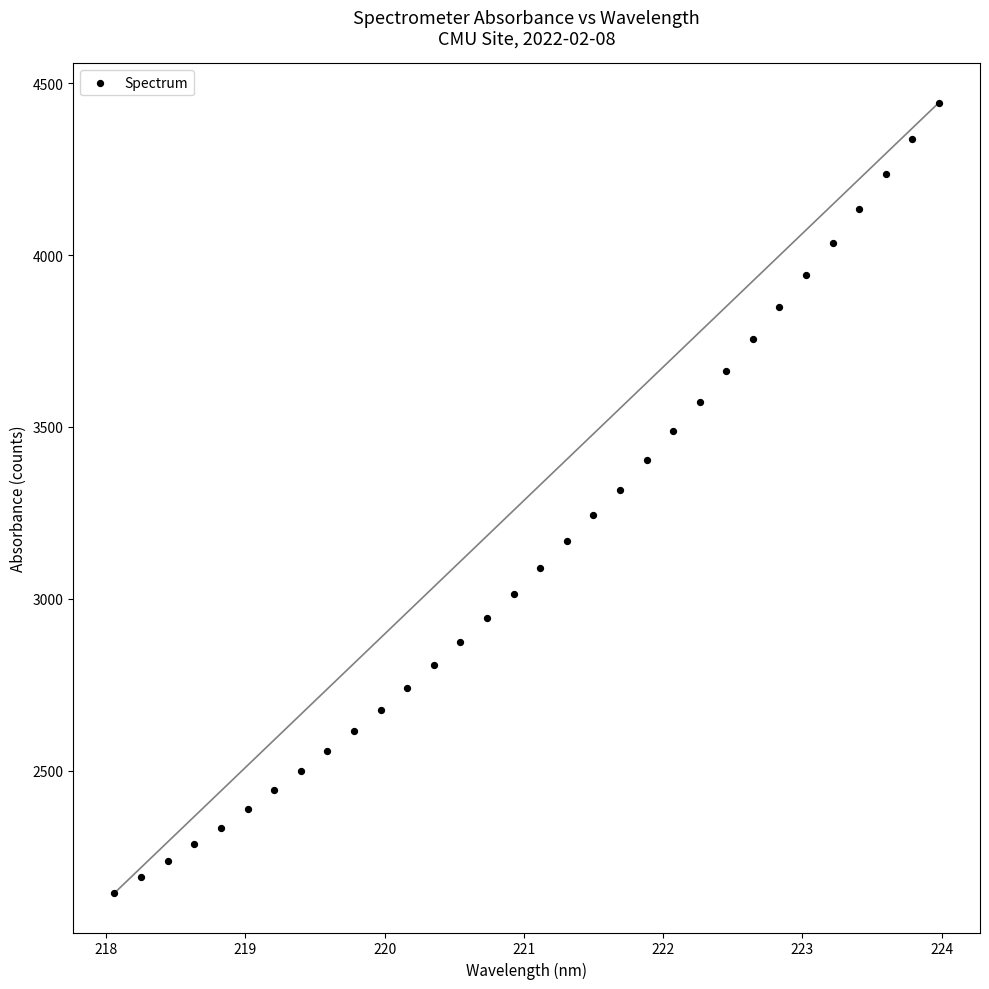

What is the range of X values (max minus min)?

5.9